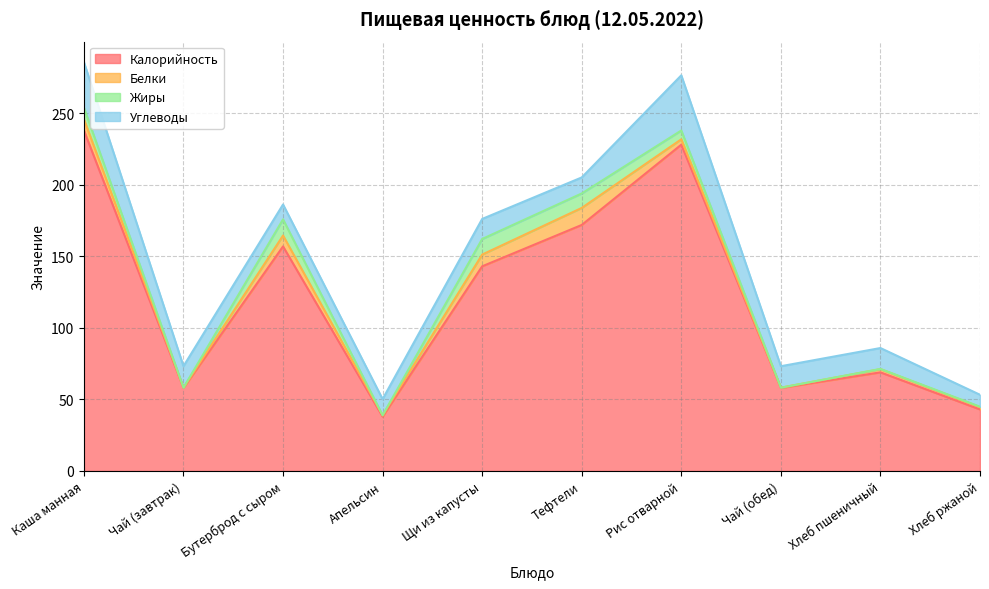

How many intersections are there between Углеводы and Белки?

2